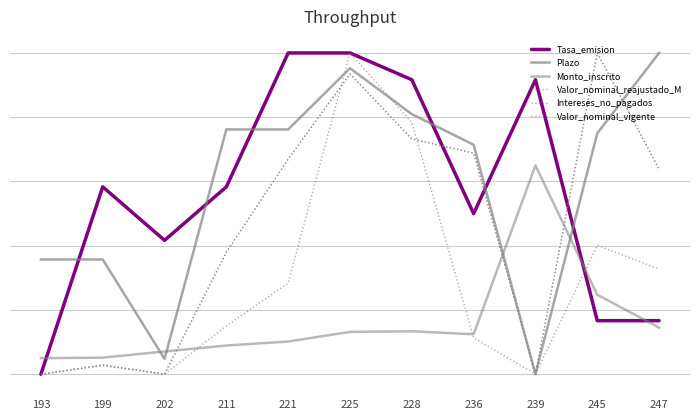

Does the chart display data point markers on the line(s)?

No